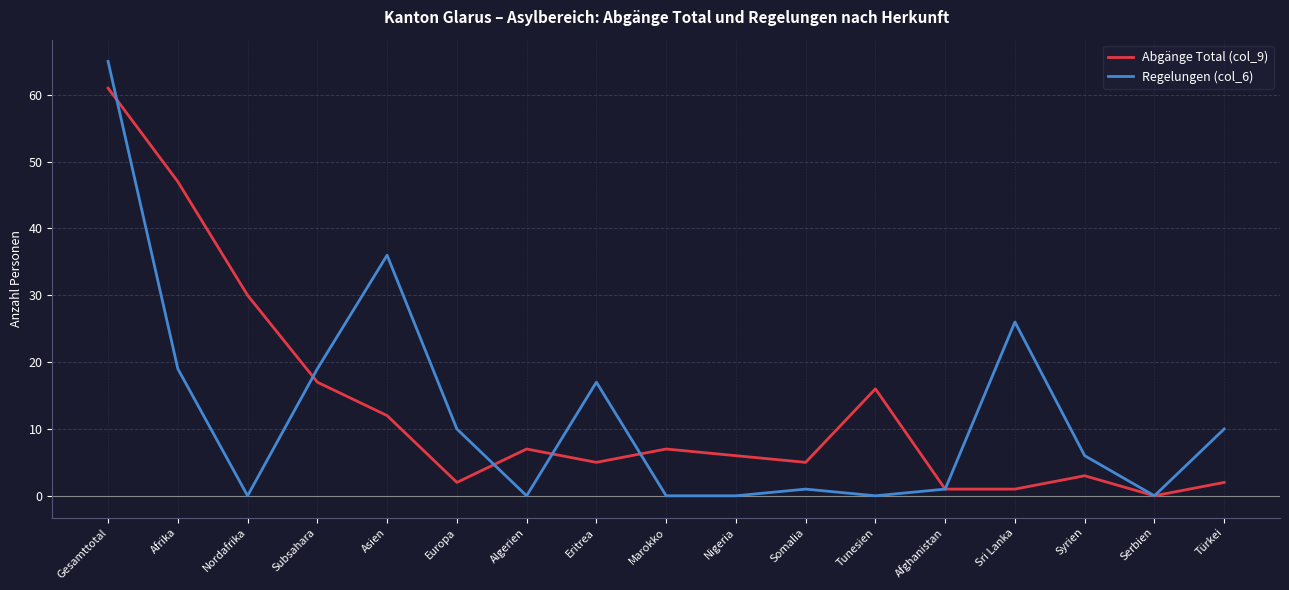

What is the difference between the Abgänge Total (col_9) values at Türkei and Nordafrika?

28